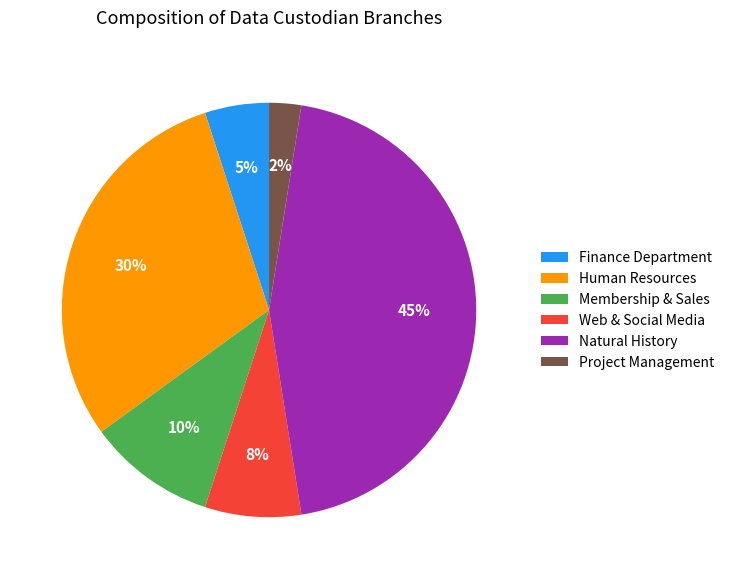

Which slice is the largest?

Natural History